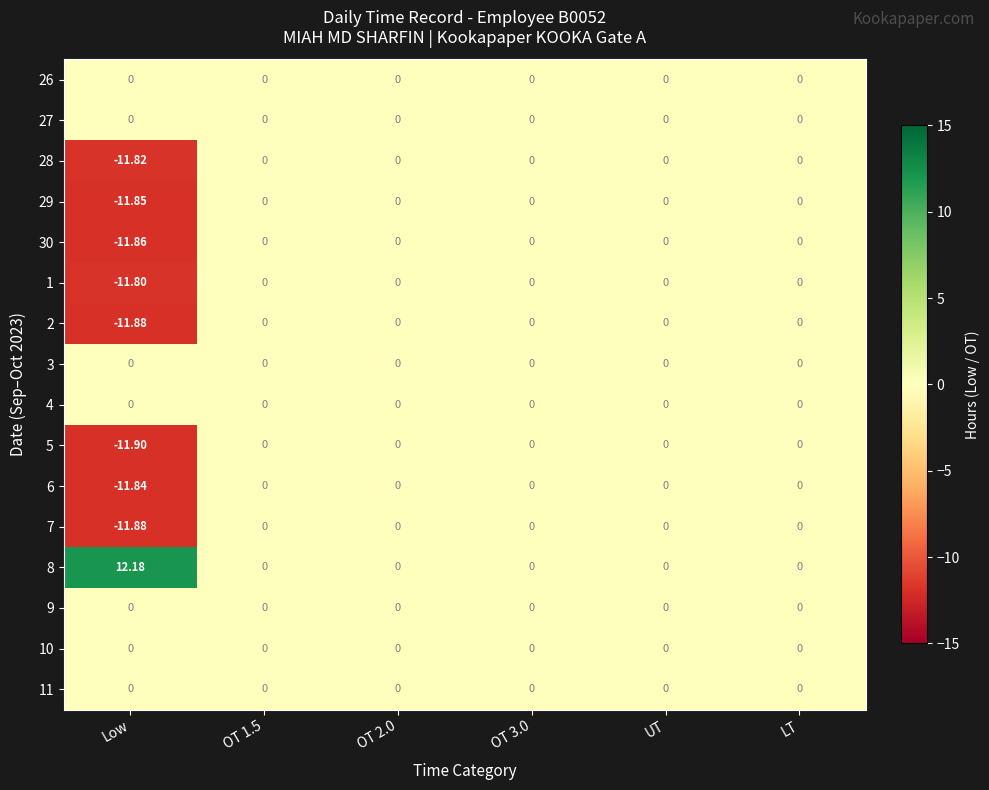

Is the value of 28 at OT 1.5 greater than the value of 29 at Low?

Yes